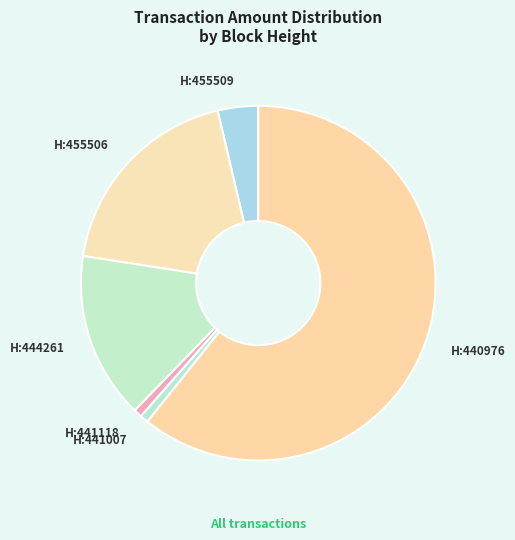

True or false: H:441118 accounts for 1% of the total.

True